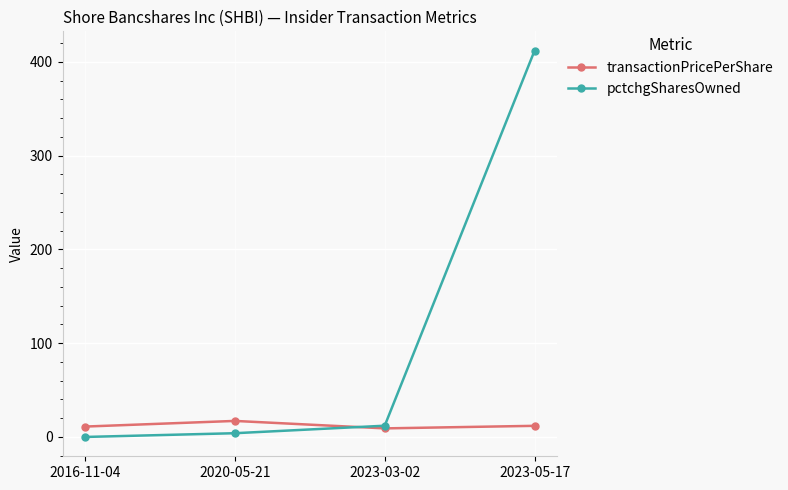

What is the difference between the maximum and minimum values in the pctchgSharesOwned series?

412.0